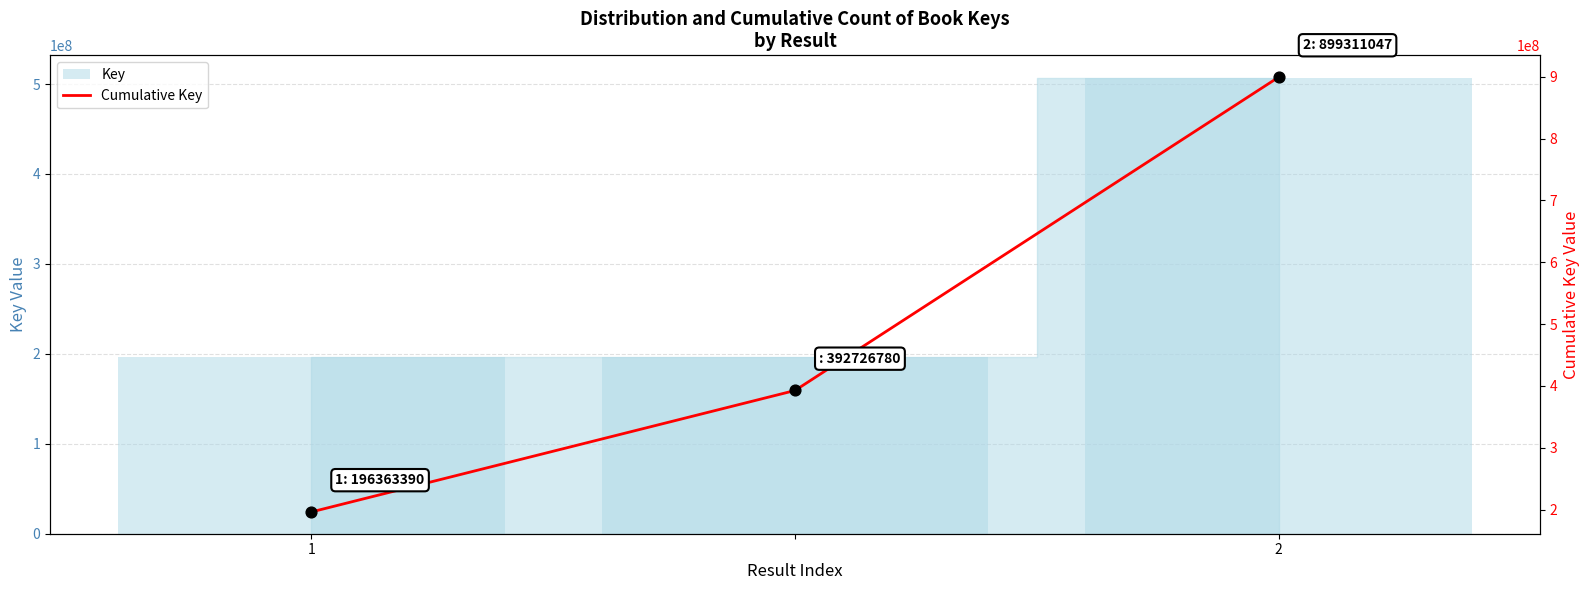

What is the change in value from 2 to 2?

+506584267